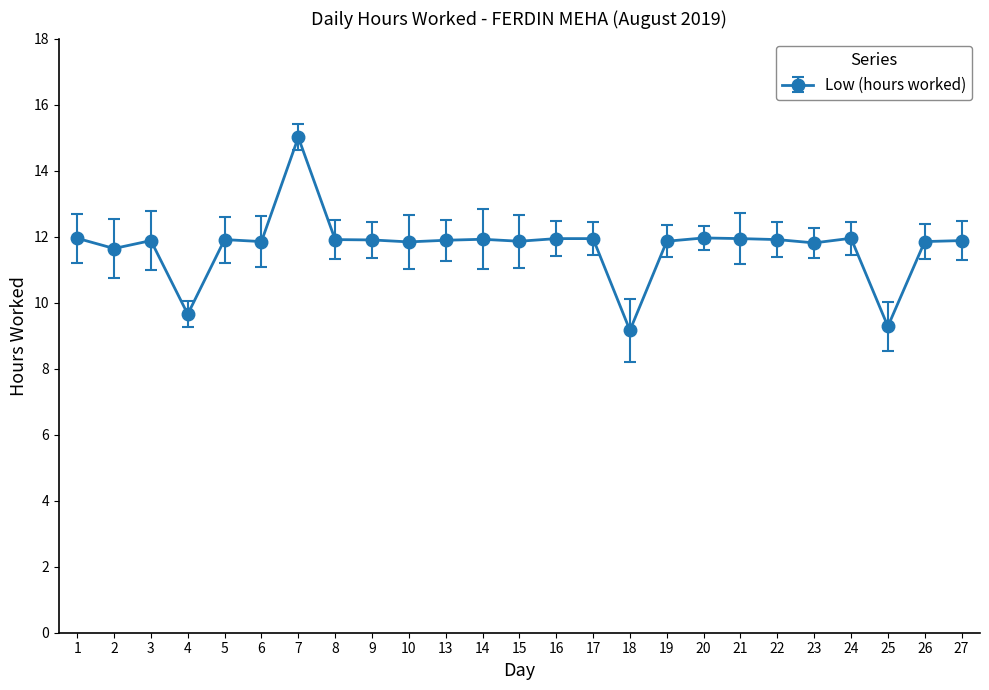

The chart shows a value of 18.0 at 27. True or false?

False